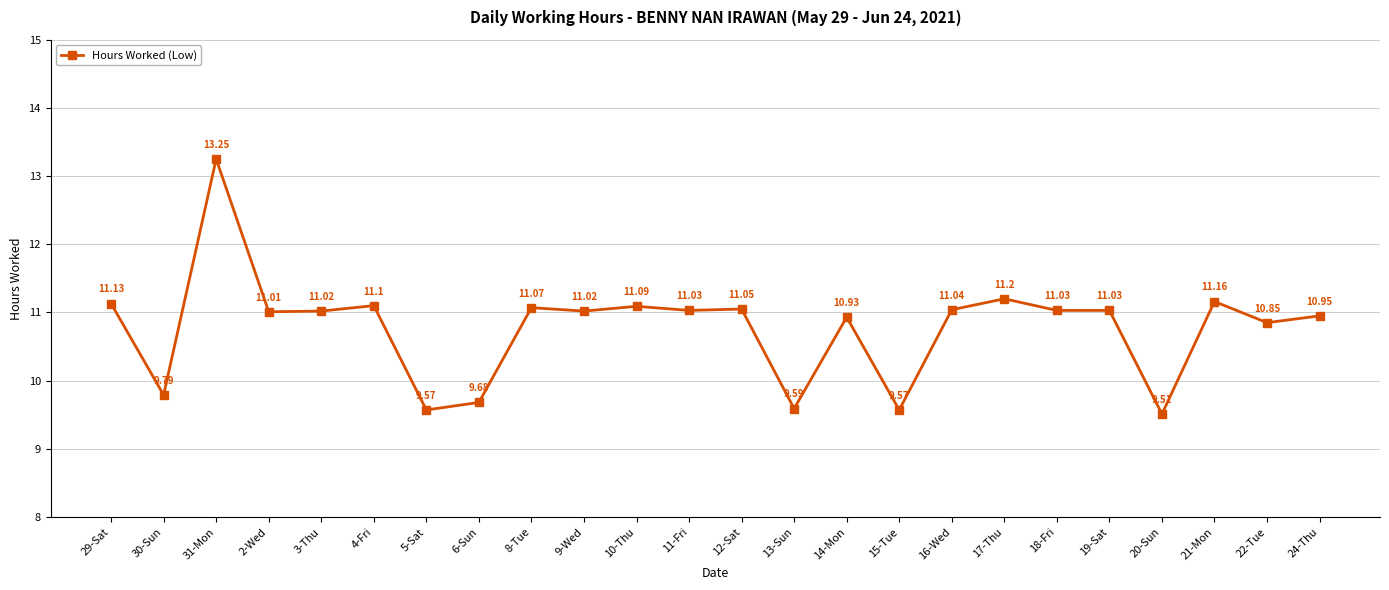

How many values exceed 11?

15